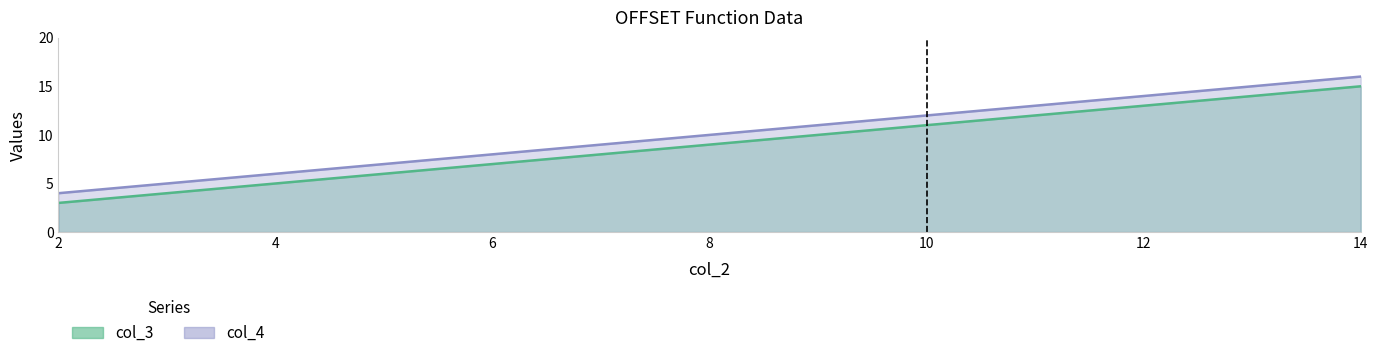

Is it true that col_4 equals 8 at 6?

True